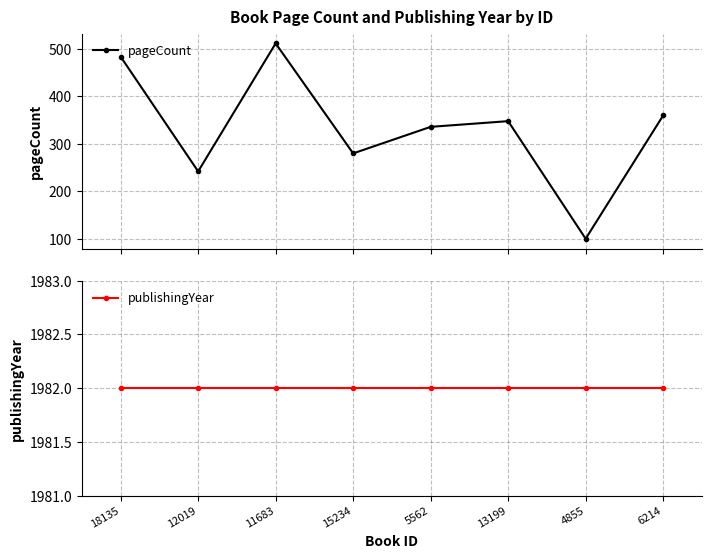

What is the value of the pageCount point at the 2nd from the left?

242